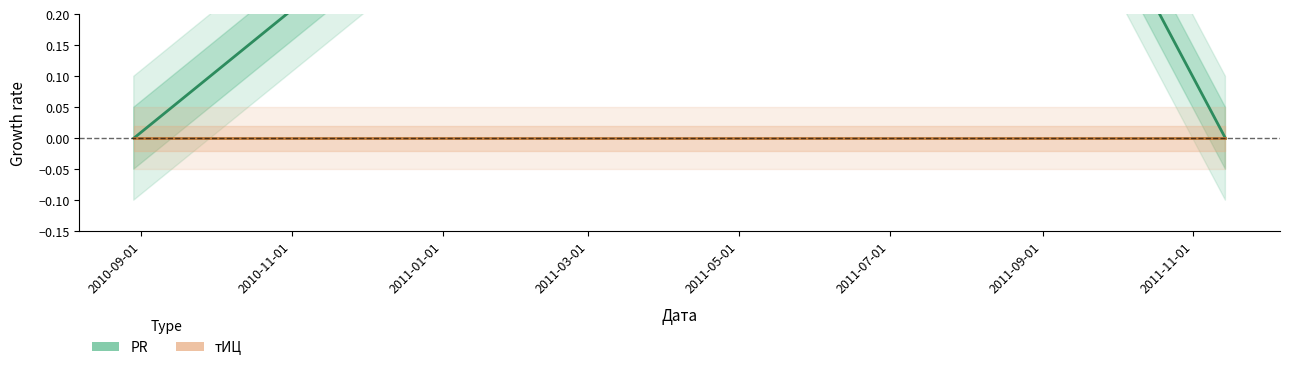

Is this an area chart (filled region under the line)?

No